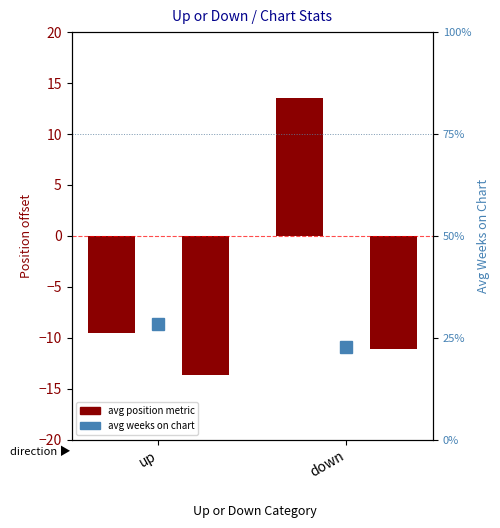

What is the total value across all series at down?

2.4